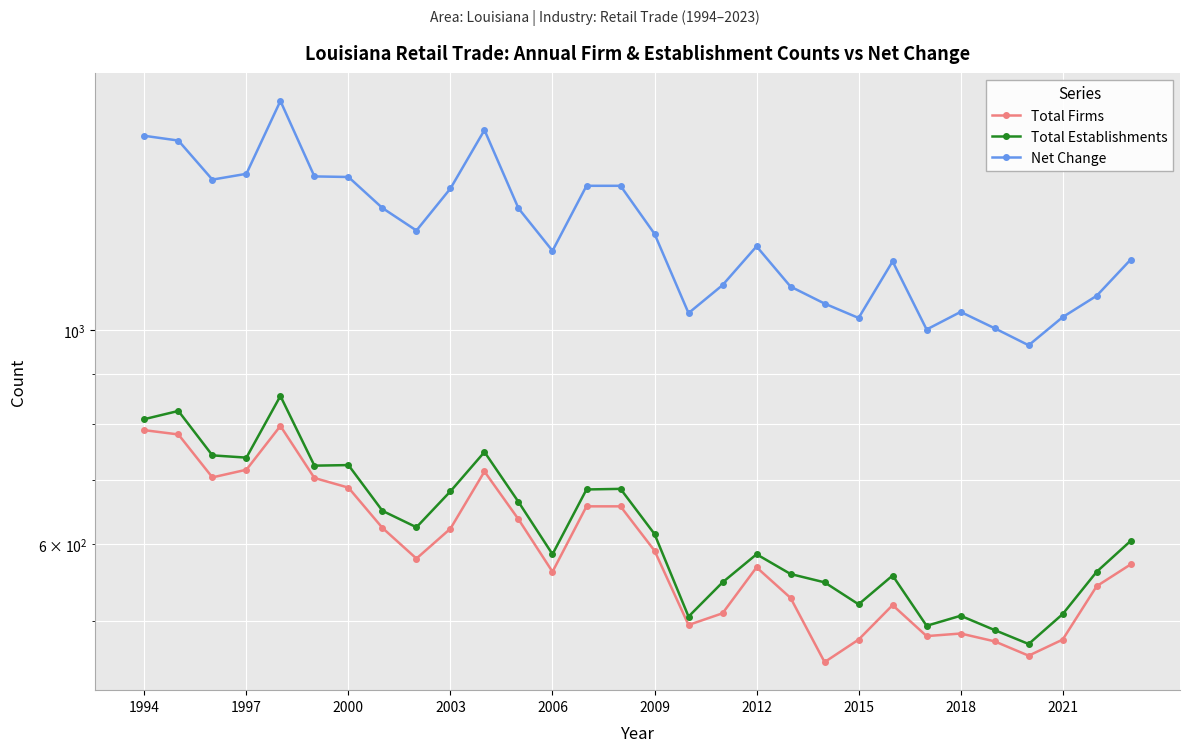

True or false: Total Establishments has a value of 684 at 13.

True